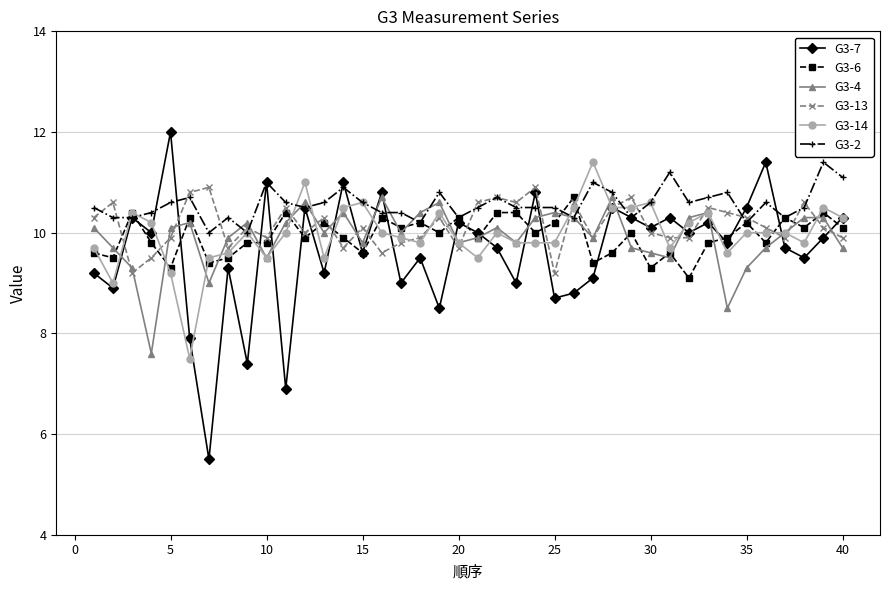

True or false: G3-6 has more than 0 points higher than both neighbors.

True